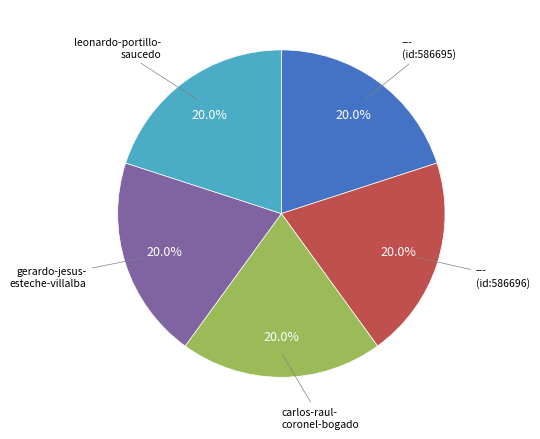

Does any single category account for the majority?

No